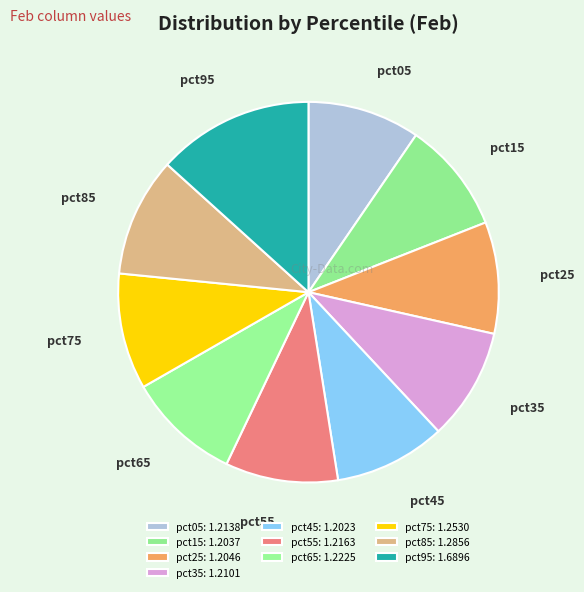

What portion of the pie excludes pct85?

89.9%